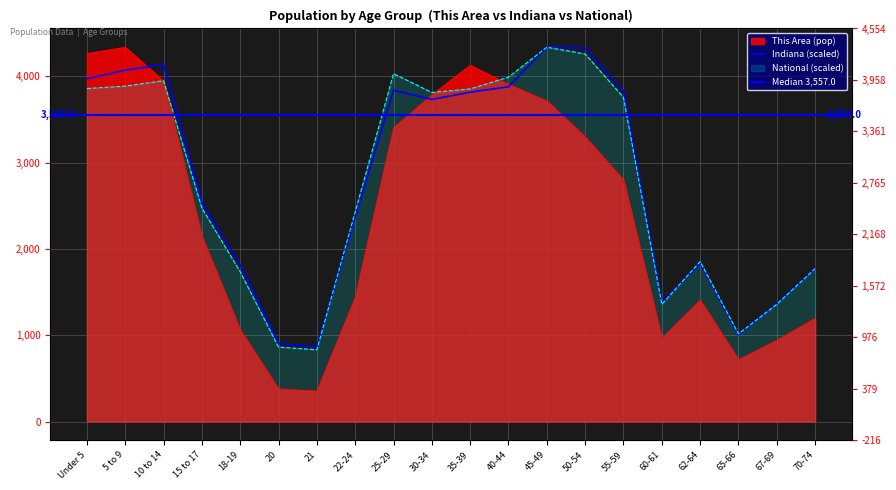

The National series shows 6725.3 at 30-34. True or false?

False